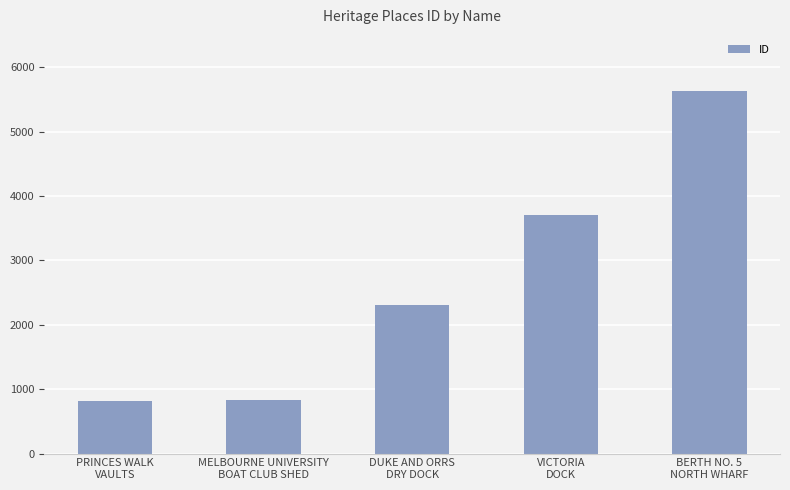

The chart shows a value of 3705 at VICTORIA
DOCK. True or false?

True